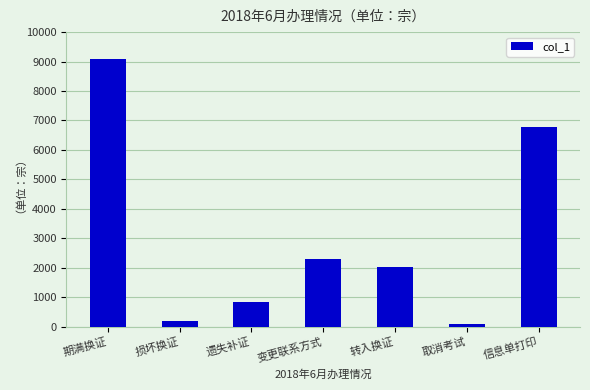

Reading left to right, extract all data points from this chart.

期满换证=9073	损坏换证=183	遗失补证=846	变更联系方式=2295	转入换证=2022	取消考试=95	信息单打印=6780